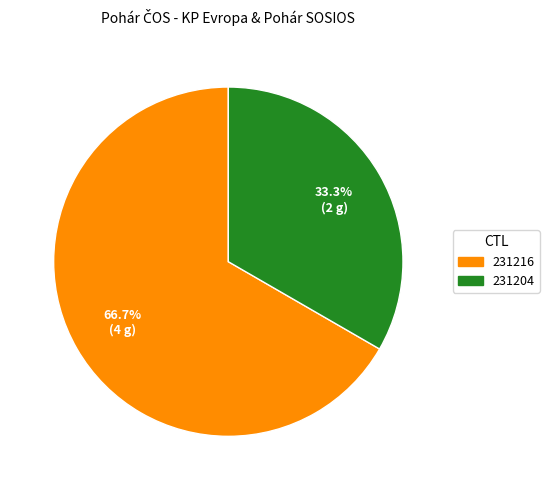

To the nearest percent, what portion does 231216 represent?

67%